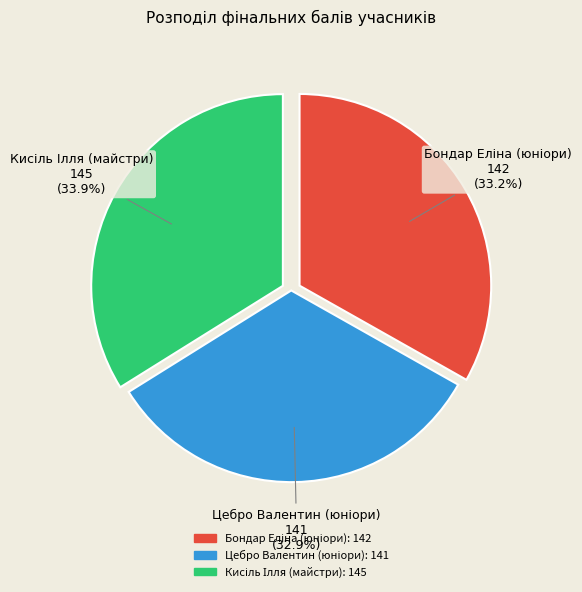

Is there a majority slice in this chart?

No